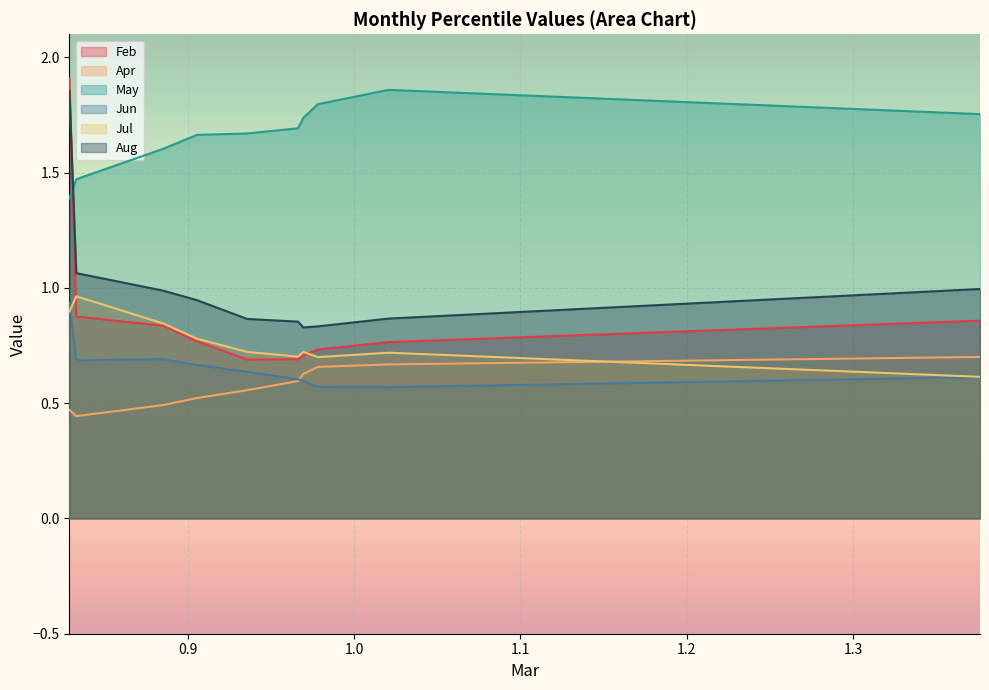

Where do Feb and May first cross each other?

pct05 and pct15